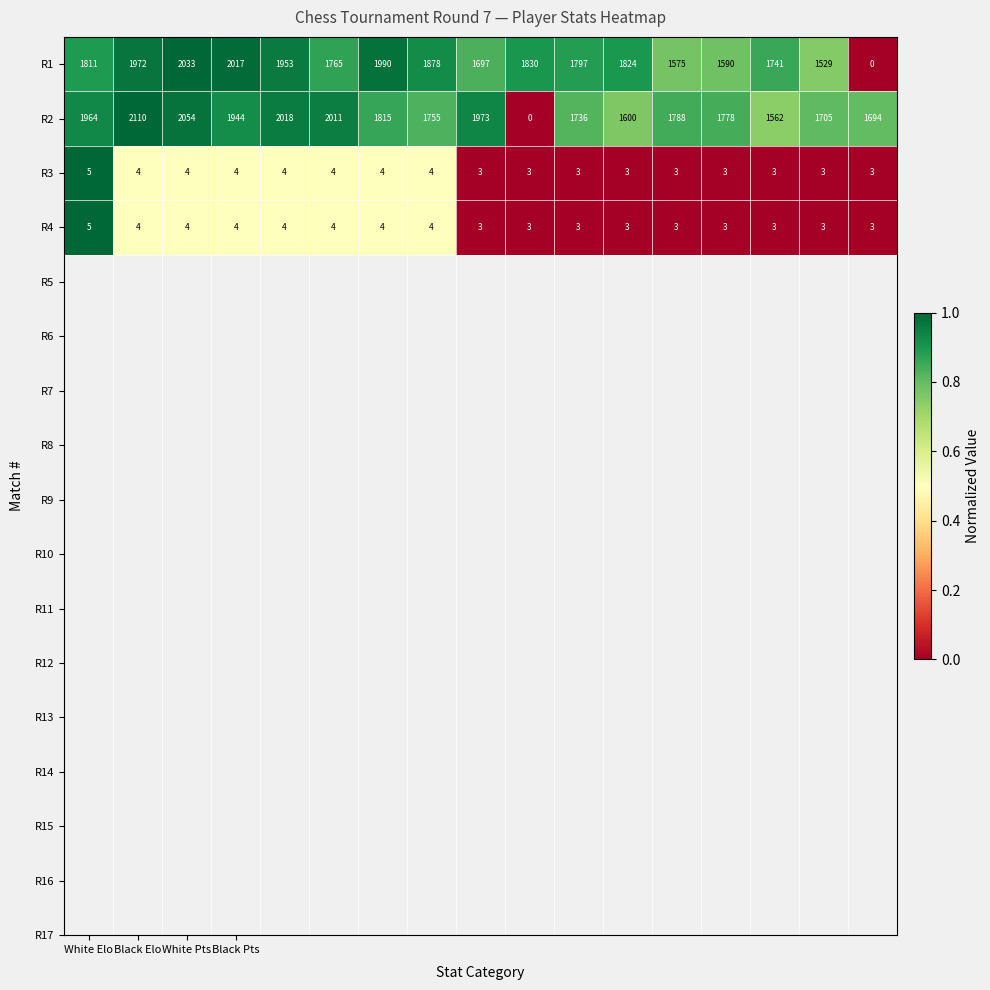

What is the lowest value of the R3 series?

3